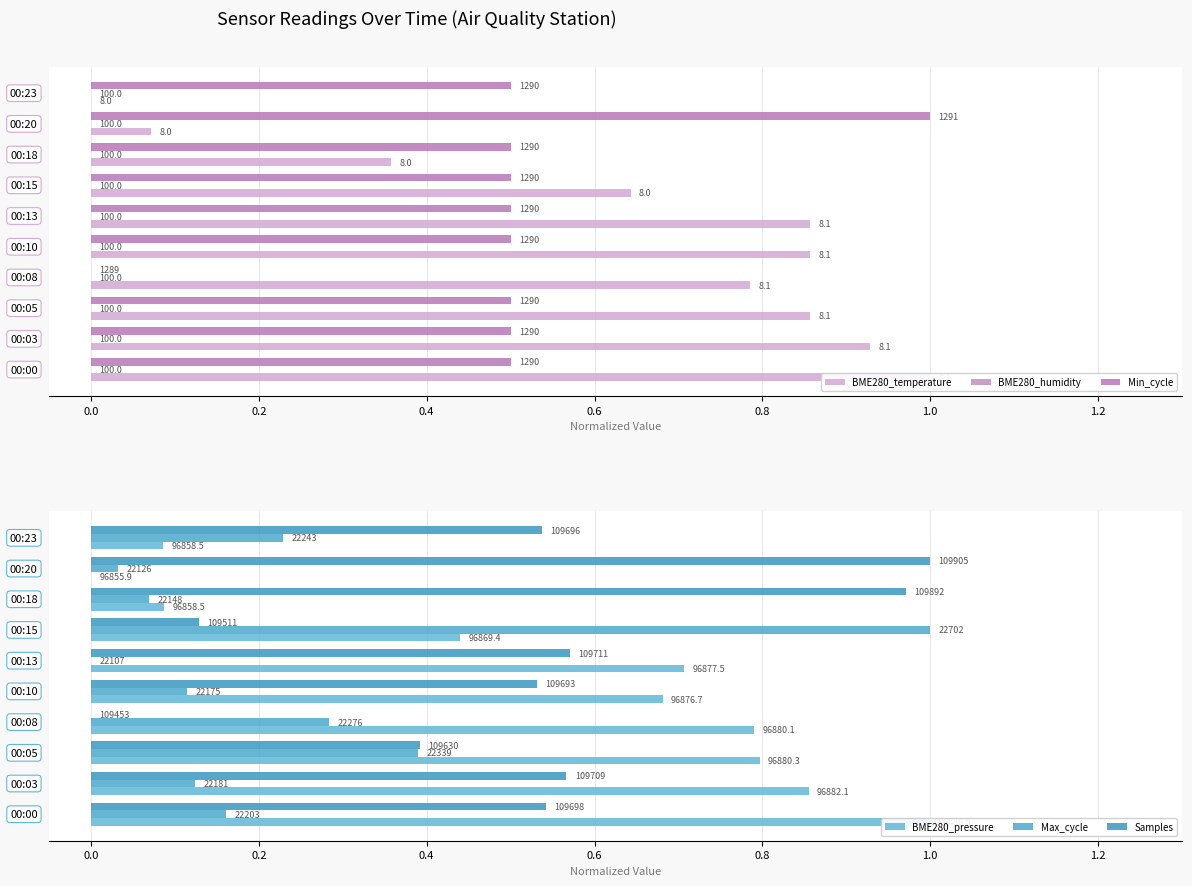

What is the label of the 4th bar from the right?

1.0